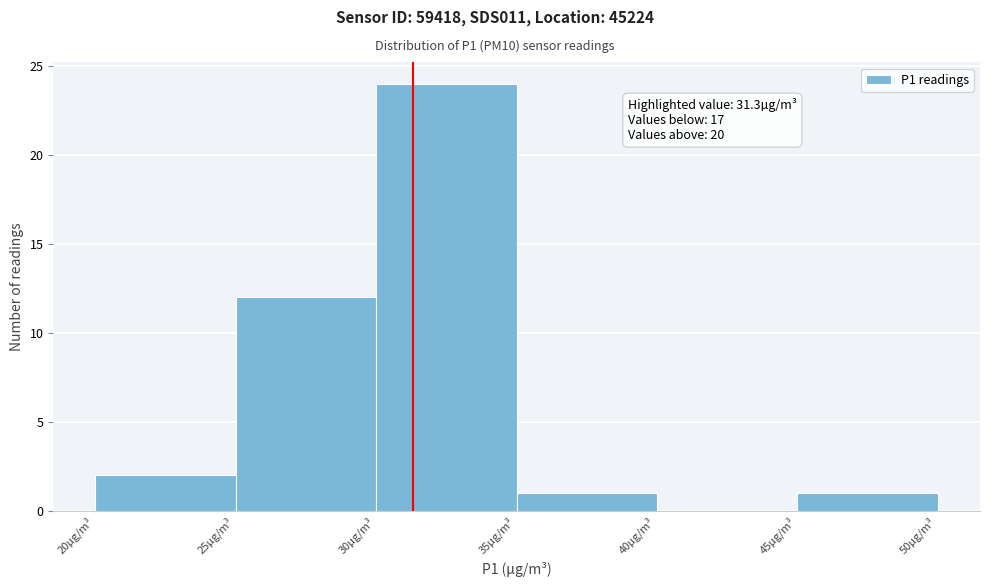

Which range on the x-axis has the tallest bar?

30 to 35